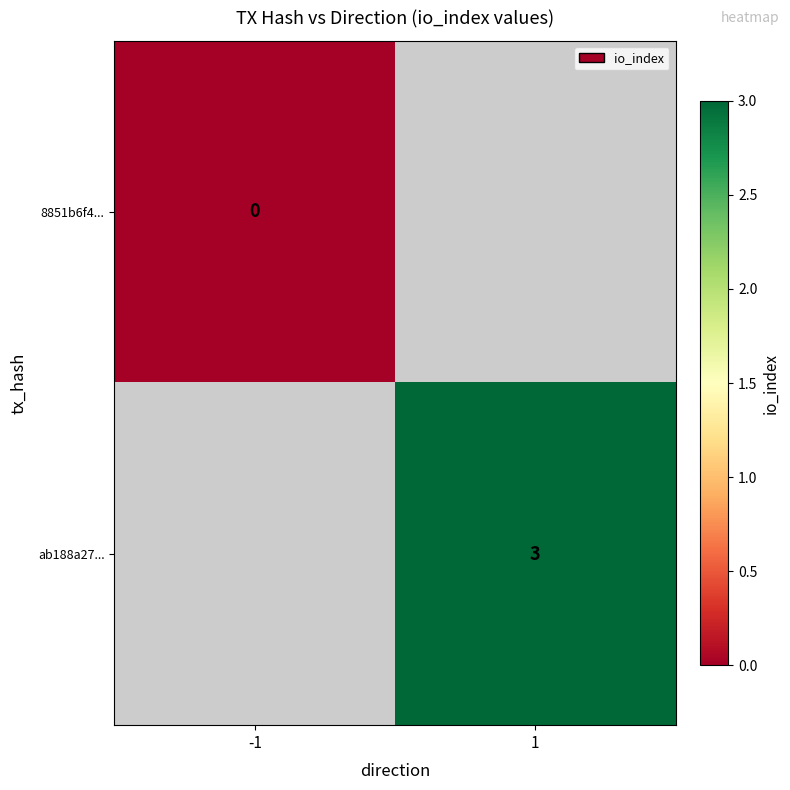

Count the number of data series in this chart.

2